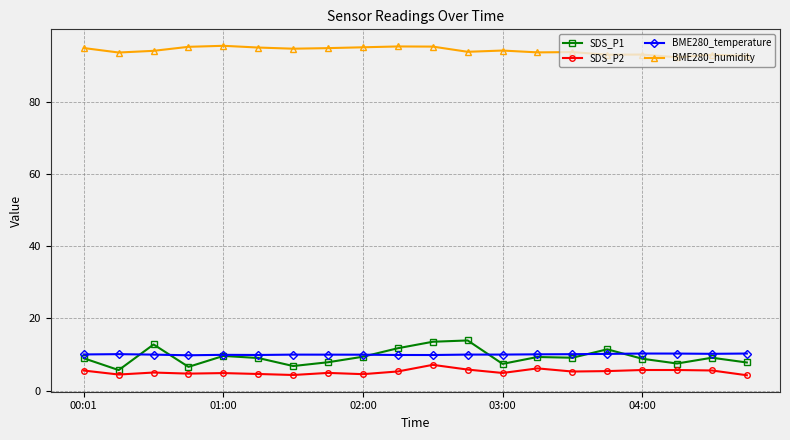

At how many categories does at least one series exceed 81?

20